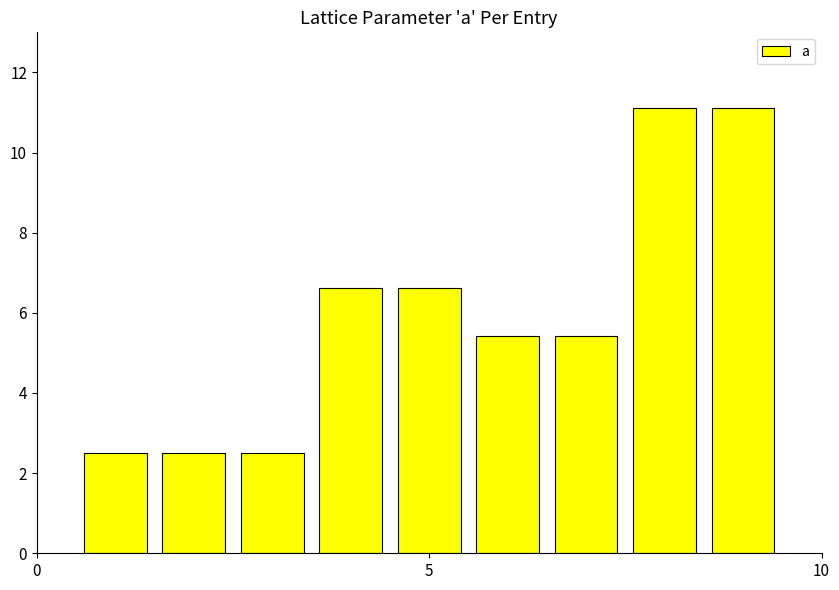

What is the value of the 8th bar from the left?

11.1